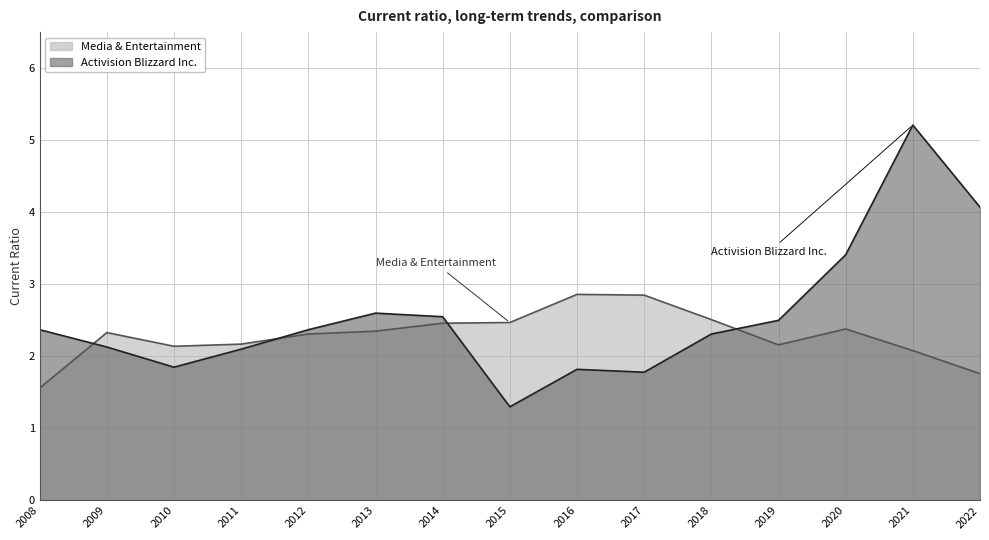

What is the value of the Activision Blizzard Inc. point at the 14th from the left?

5.2